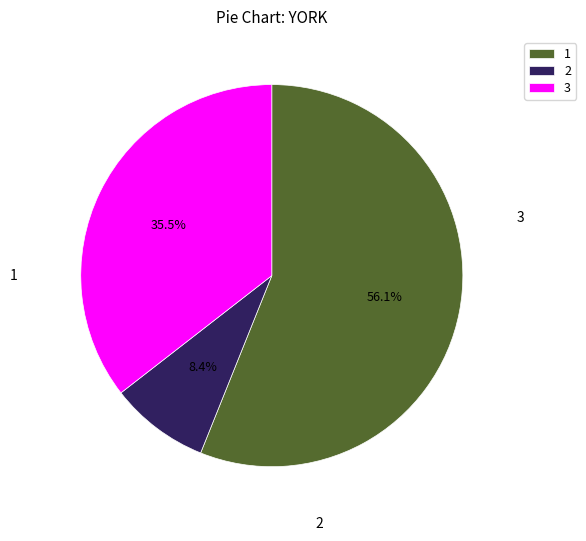

How many segments does this pie chart have?

3